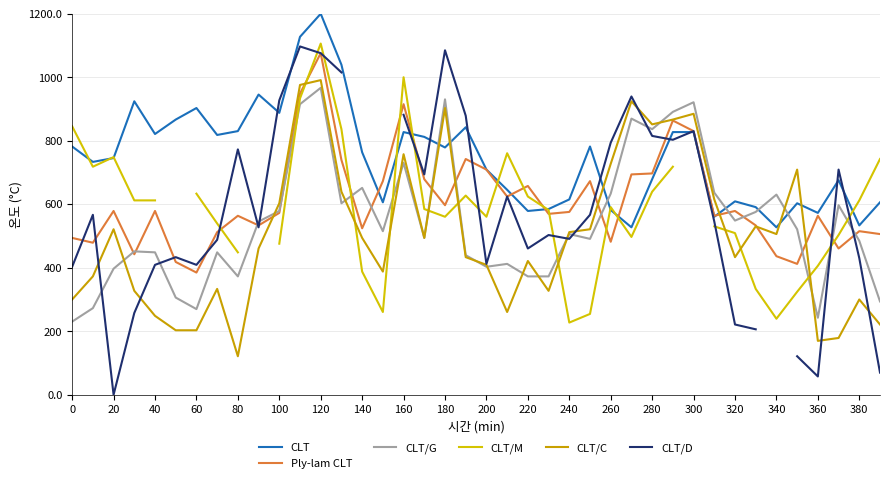

Is it true that CLT/C equals 972.3 at 200?

False